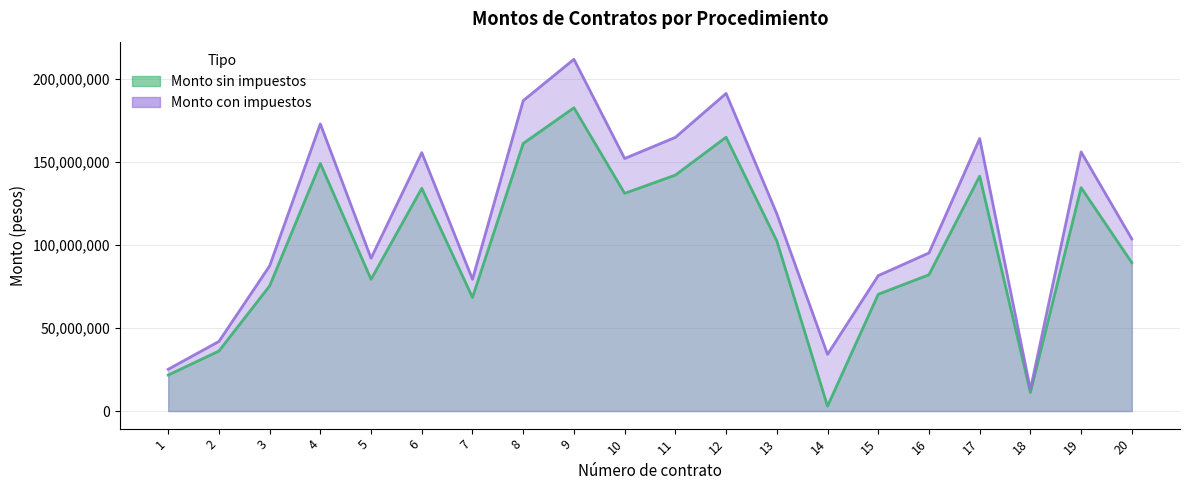

In Monto con impuestos, how many points are lower than both neighbors (excluding endpoints)?

5